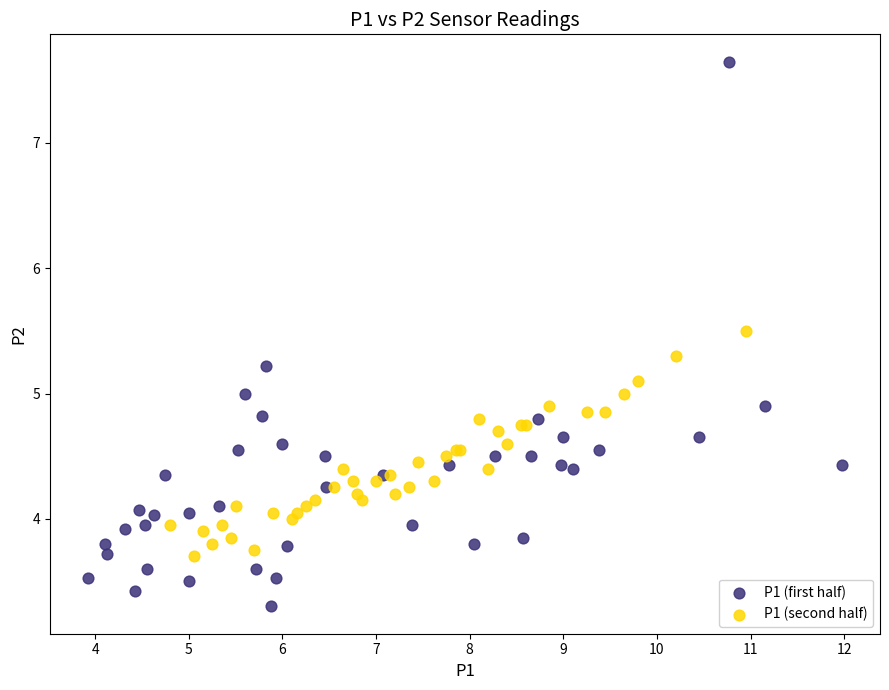

Which series reaches the minimum Y coordinate?

P1 (first half)